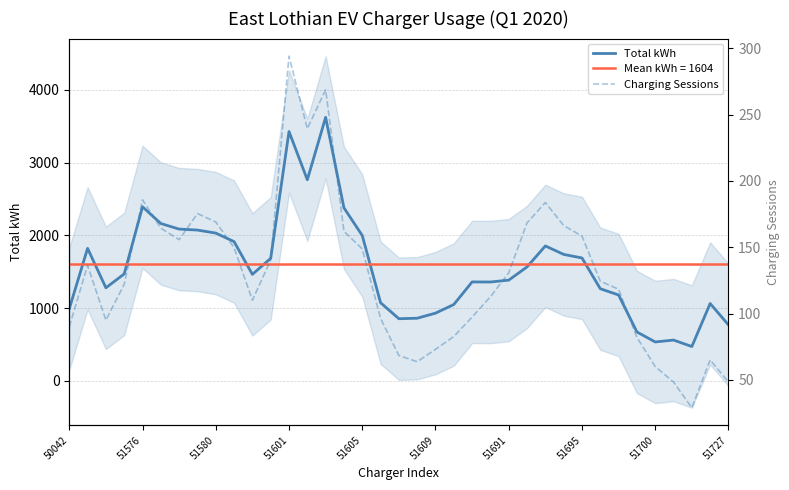

True or false: Total kWh and Charging Sessions intersect in this chart.

False